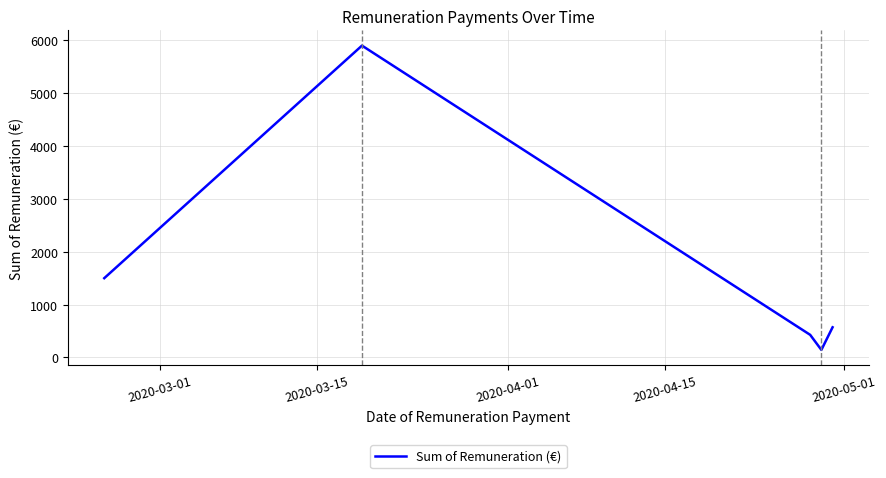

What is the sum of all values?

8542